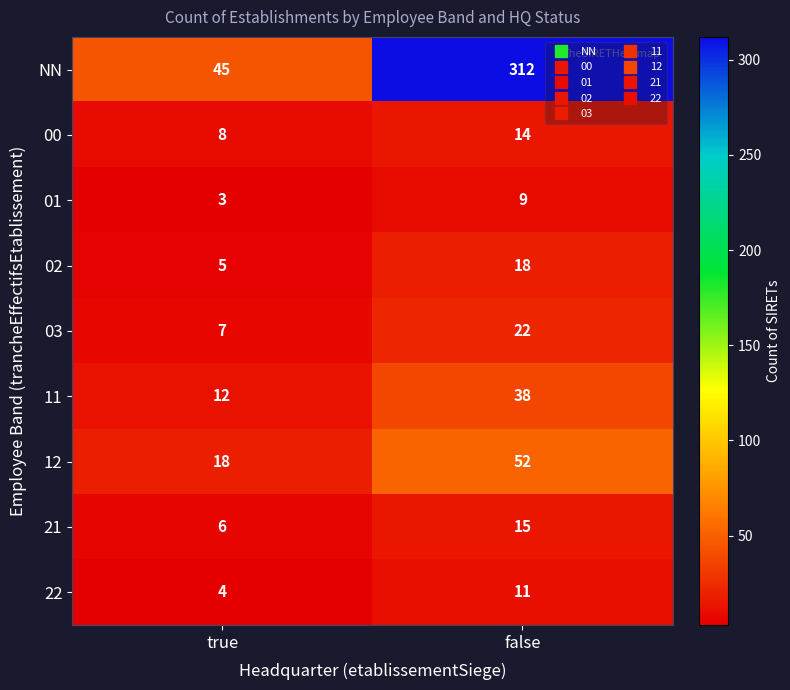

At which label is 00 closest to 11?

true